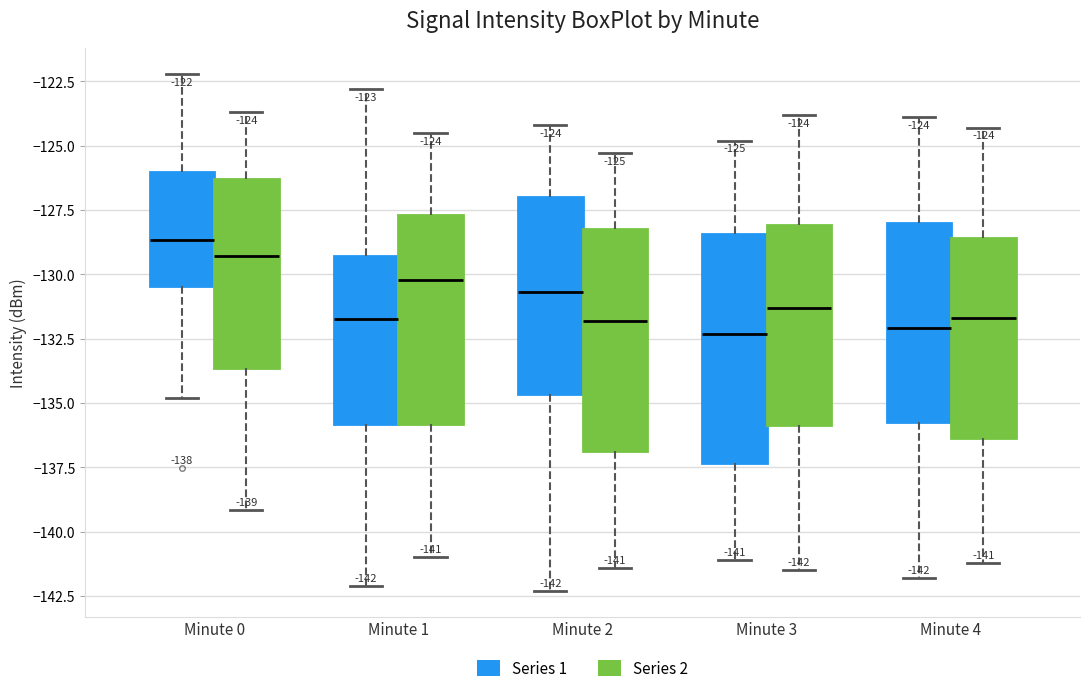

Which box has the highest median line?

Minute 0 (Series 1)